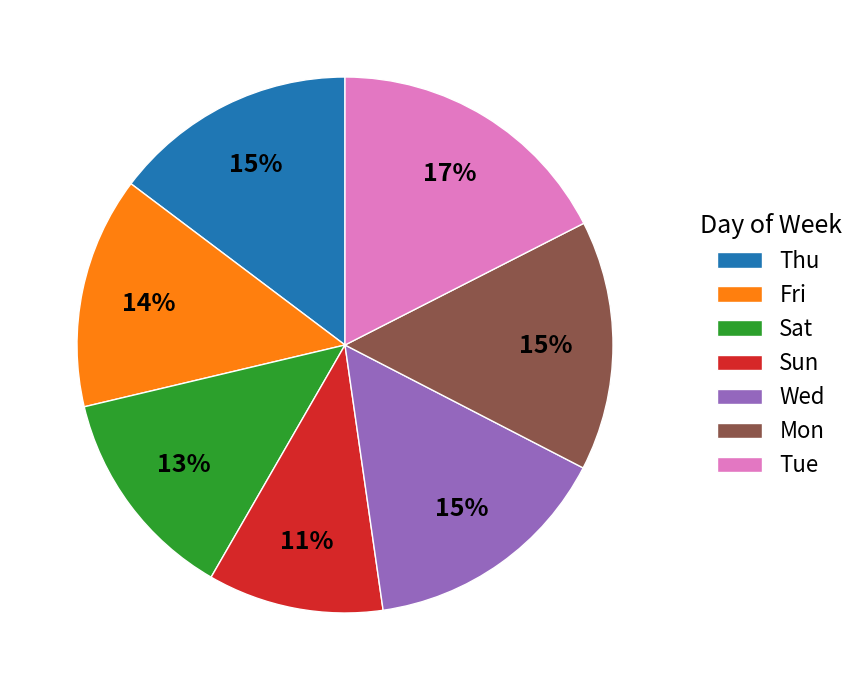

To the nearest percent, what portion does Tue represent?

17%